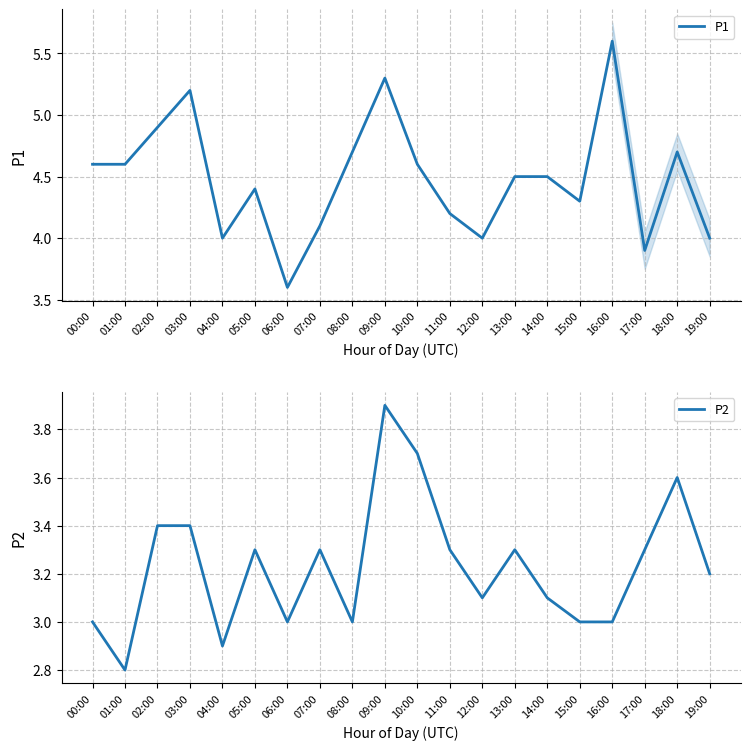

True or false: P2 and P1 intersect in this chart.

False